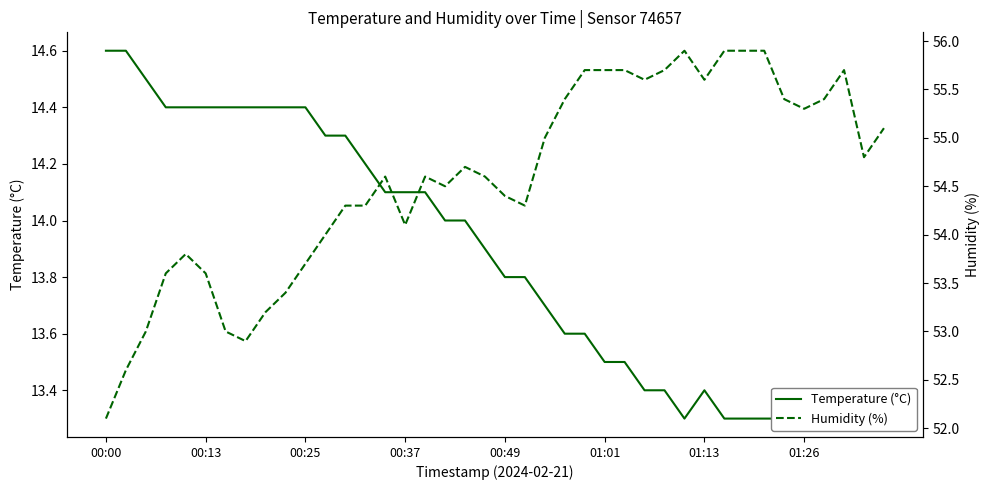

Reading left to right, extract all data points from this chart.

Temperature (°C): 14.6	14.6	14.5	14.4	14.4	14.4	14.4	14.4	14.4	14.4	14.4	14.3	14.3	14.2	14.1	14.1	14.1	14.0	14.0	13.9	13.8	13.8	13.7	13.6	13.6	13.5	13.5	13.4	13.4	13.3	13.4	13.3	13.3	13.3	13.3	13.3	13.3	13.3	13.4	13.4
Humidity (%): 52.1	52.6	53.0	53.6	53.8	53.6	53.0	52.9	53.2	53.4	53.7	54.0	54.3	54.3	54.6	54.1	54.6	54.5	54.7	54.6	54.4	54.3	55.0	55.4	55.7	55.7	55.7	55.6	55.7	55.9	55.6	55.9	55.9	55.9	55.4	55.3	55.4	55.7	54.8	55.1